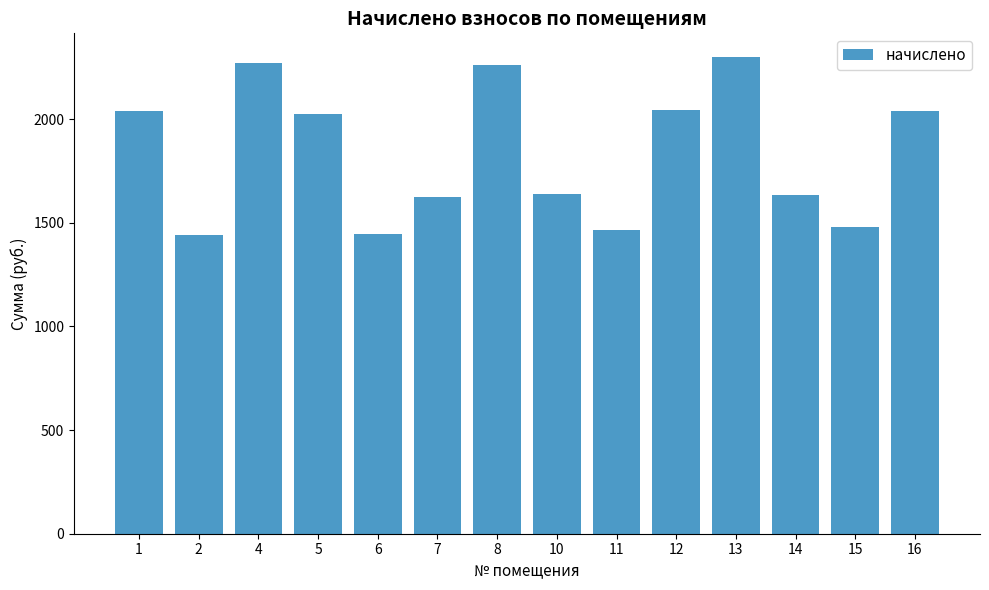

Between 4 and 2, which is larger?

4